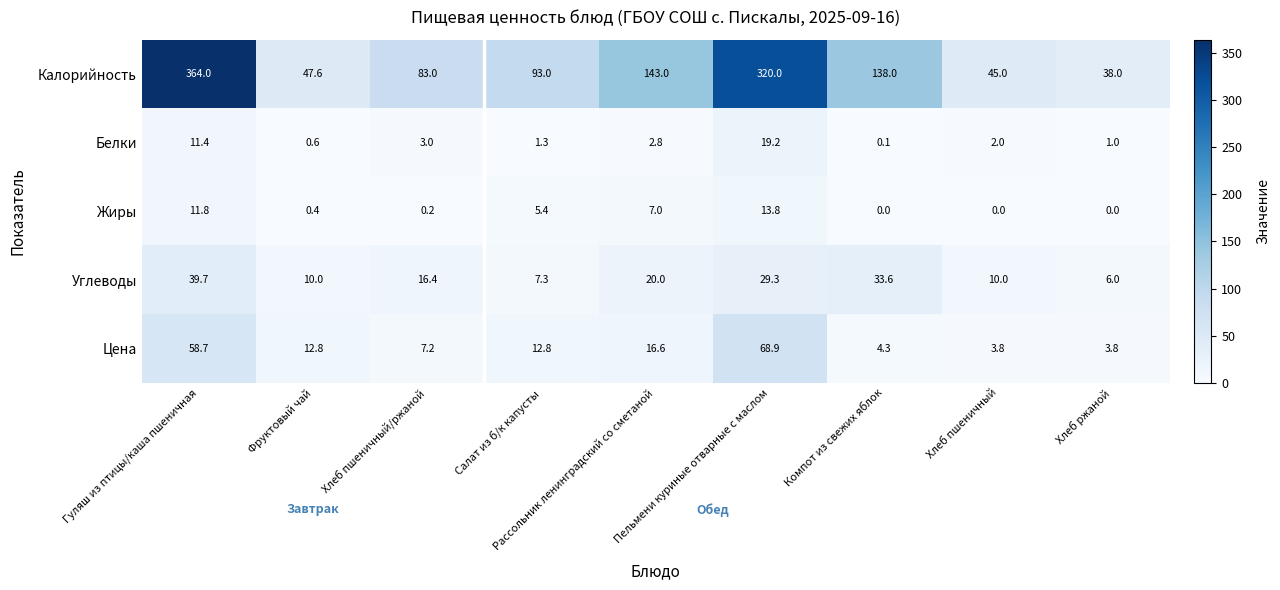

The value of Калорийность at Хлеб пшеничный is 65.0. True or false?

False